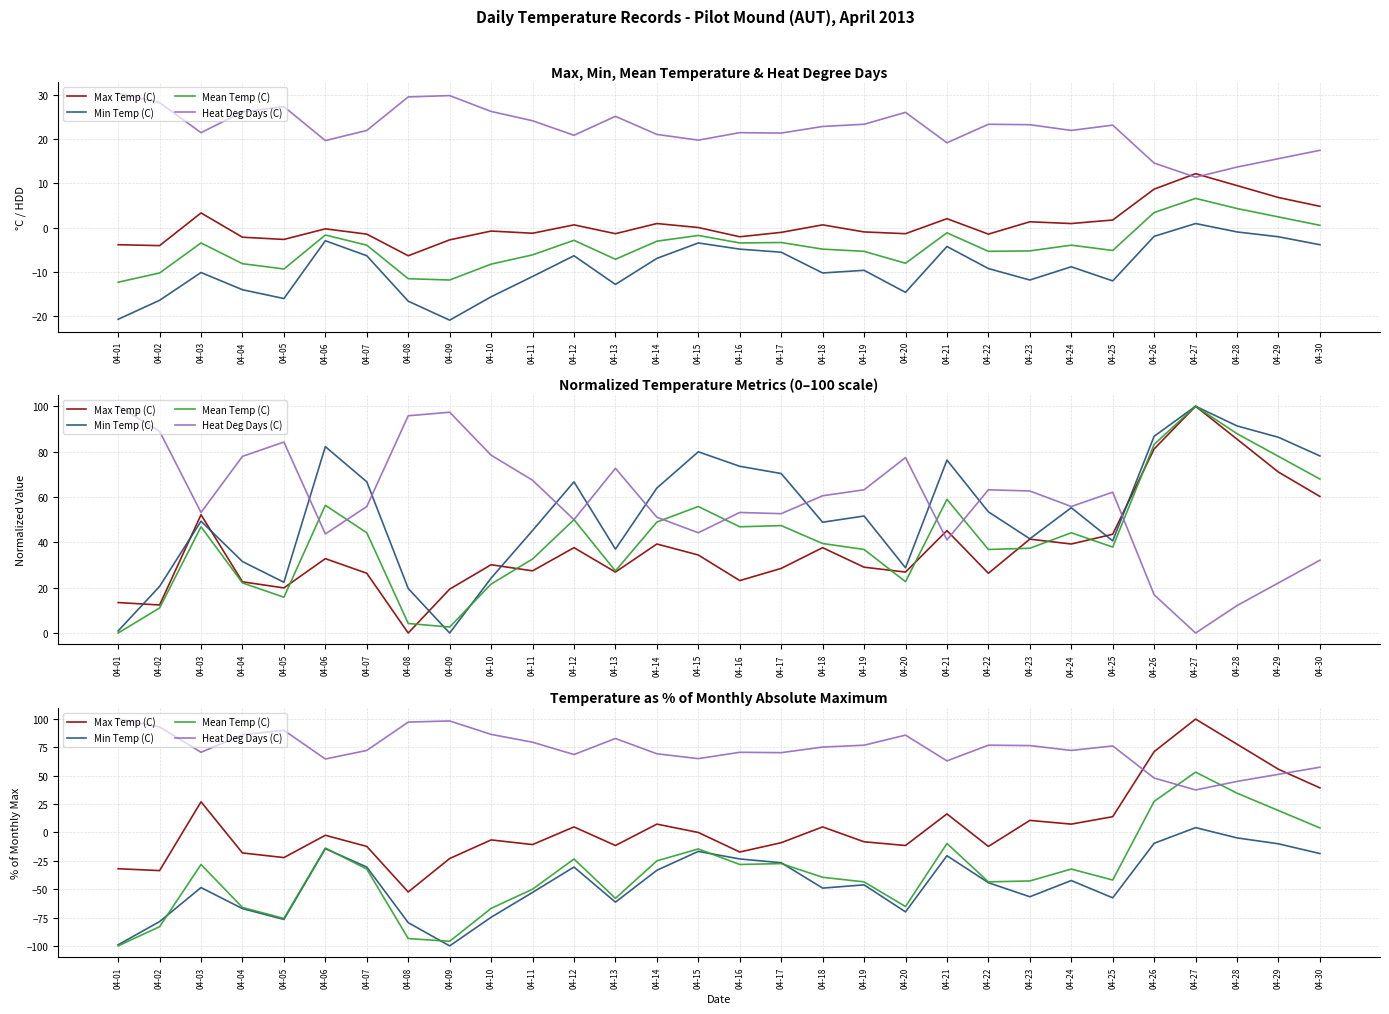

Reading left to right, transcribe all the data shown in this chart.

Max Temp (C): -32.0	-33.6	27.0	-18.0	-22.1	-2.5	-12.3	-52.5	-23.0	-6.6	-10.7	4.9	-11.5	7.4	0.0	-17.2	-9.0	4.9	-8.2	-11.5	16.4	-12.3	10.7	7.4	13.9	71.3	100.0	77.9	55.7	39.3
Min Temp (C): -99.0	-78.6	-48.6	-67.1	-76.7	-14.3	-30.5	-79.5	-100.0	-74.8	-52.9	-30.5	-61.4	-33.3	-16.7	-23.3	-26.7	-49.0	-46.2	-70.0	-20.5	-44.3	-56.7	-42.4	-57.6	-9.5	4.3	-4.8	-10.0	-18.6
Mean Temp (C): -100.0	-83.1	-28.2	-66.1	-75.8	-13.7	-32.3	-93.5	-96.0	-66.9	-50.0	-23.4	-58.1	-25.0	-14.5	-28.2	-27.4	-39.5	-43.5	-65.3	-9.7	-43.5	-42.7	-32.3	-41.9	27.4	53.2	34.7	19.4	4.0
Heat Deg Days (C): 100.0	93.1	70.7	86.2	90.1	64.8	72.4	97.4	98.4	86.5	79.6	68.7	82.9	69.4	65.1	70.7	70.4	75.3	77.0	85.9	63.2	77.0	76.6	72.4	76.3	48.0	37.5	45.1	51.3	57.6